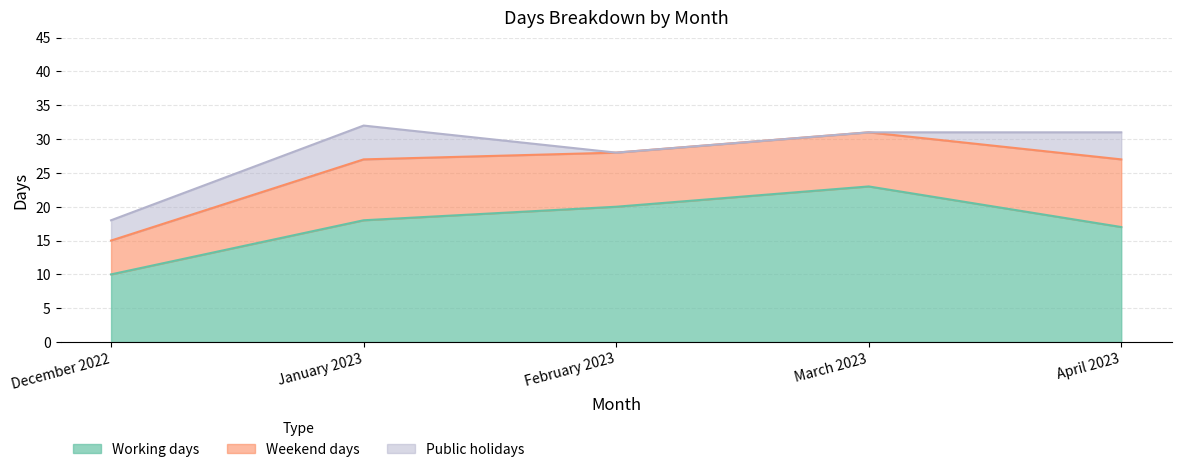

What is the difference between the highest and lowest values at January 2023?

13